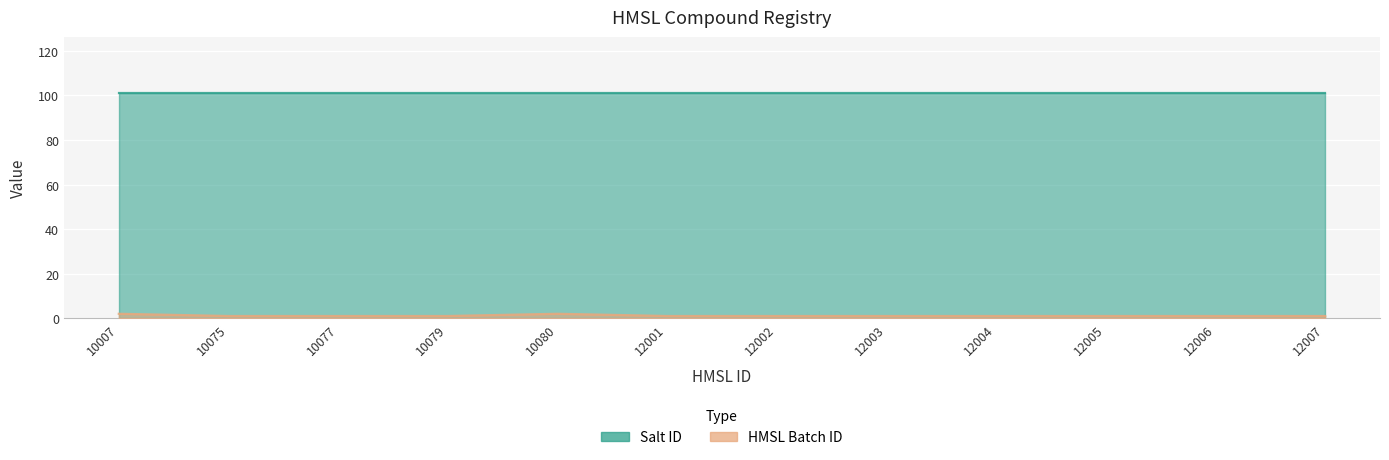

What is the value of the 5th point from the left?

2